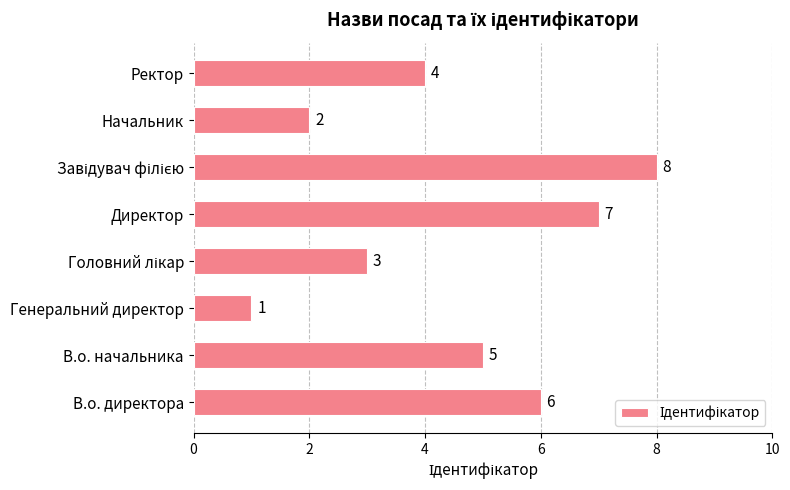

True or false: the data shows 2 at Начальник.

True